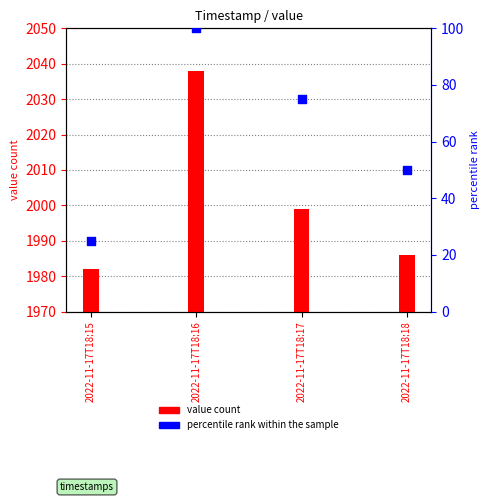

At how many categories does at least one series exceed 576?

4